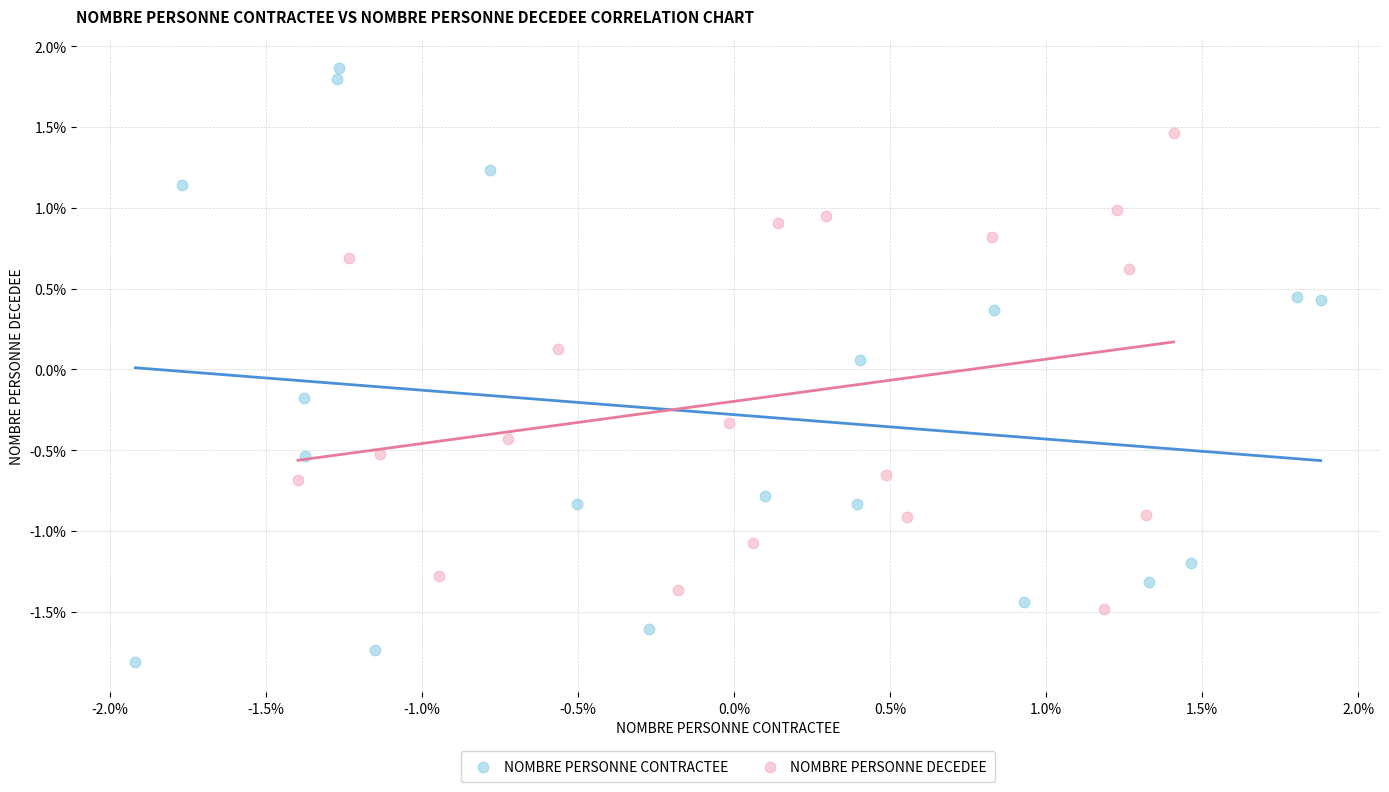

Which series has the largest Y range (max minus min)?

NOMBRE PERSONNE CONTRACTEE